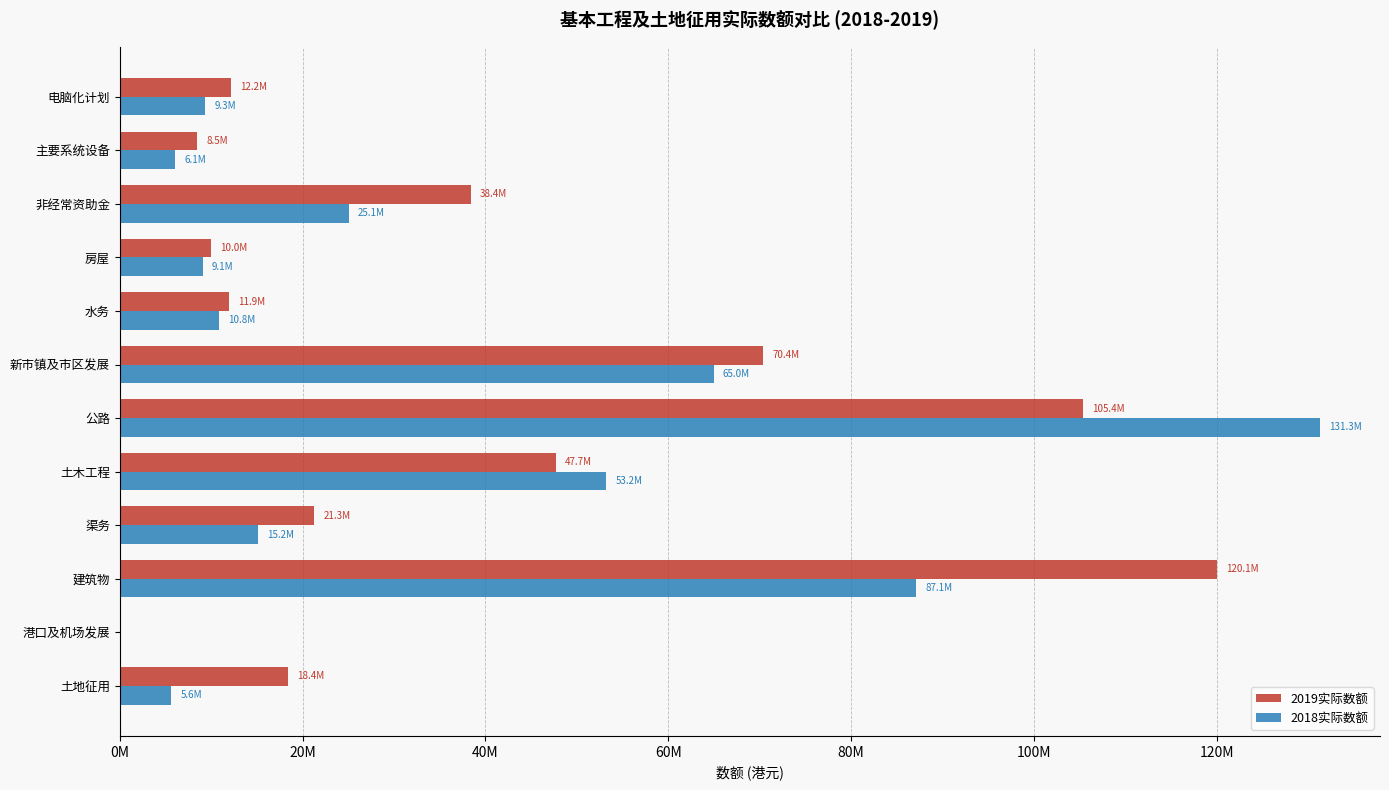

What are all the series names shown in the legend?

2019实际数额, 2018实际数额